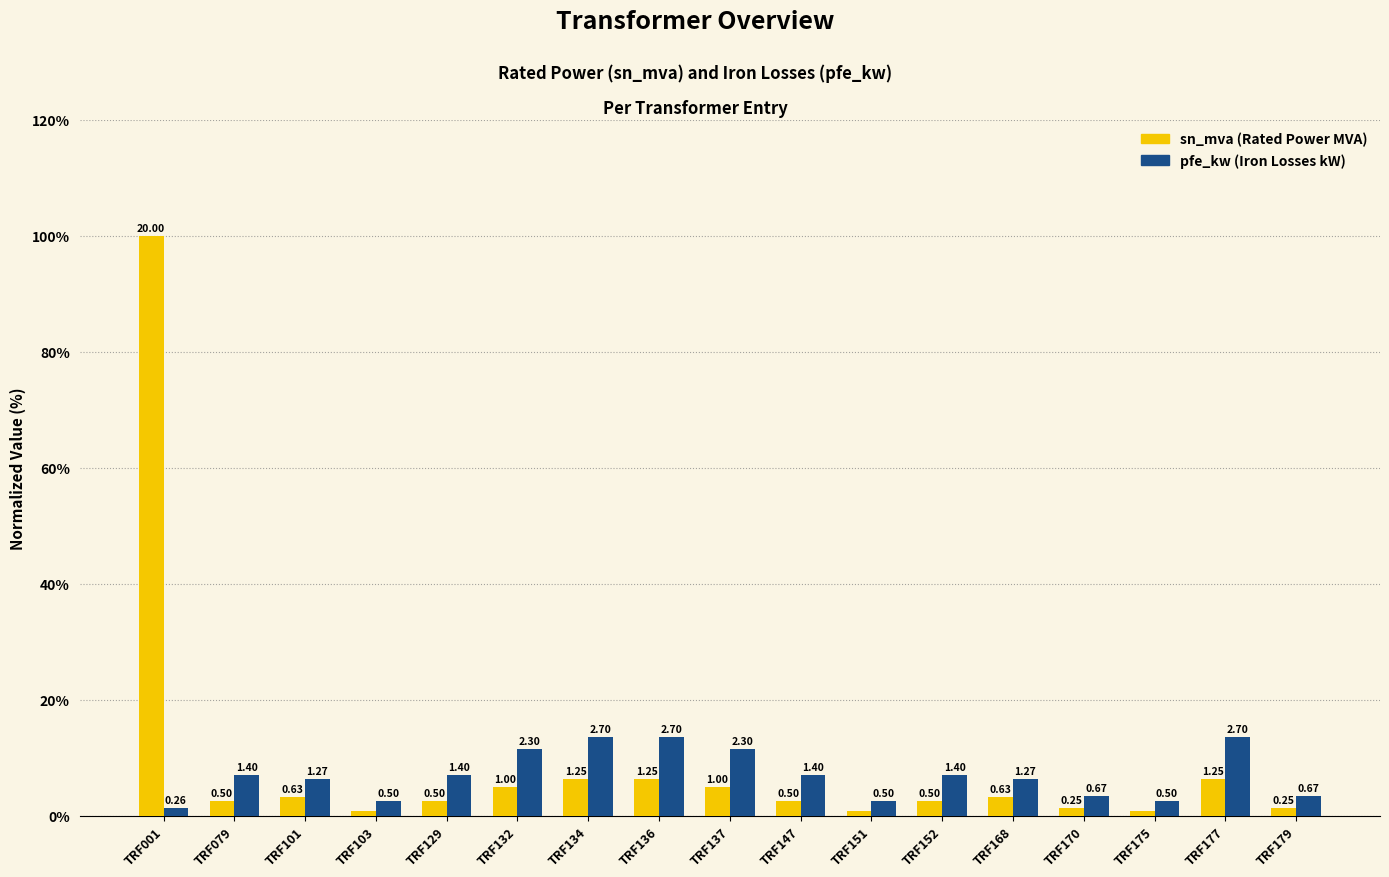

How many bars are there in each group?

2